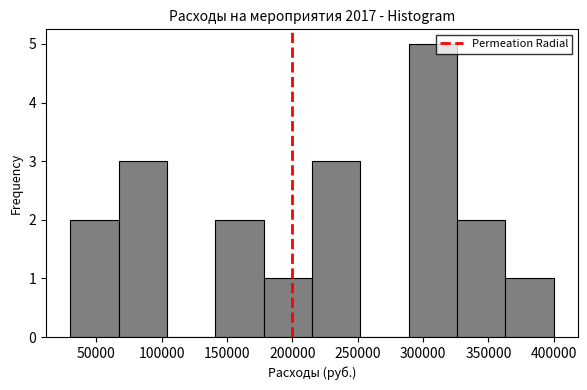

Over which range of the x-axis is the bar tallest?

289000 to 326000